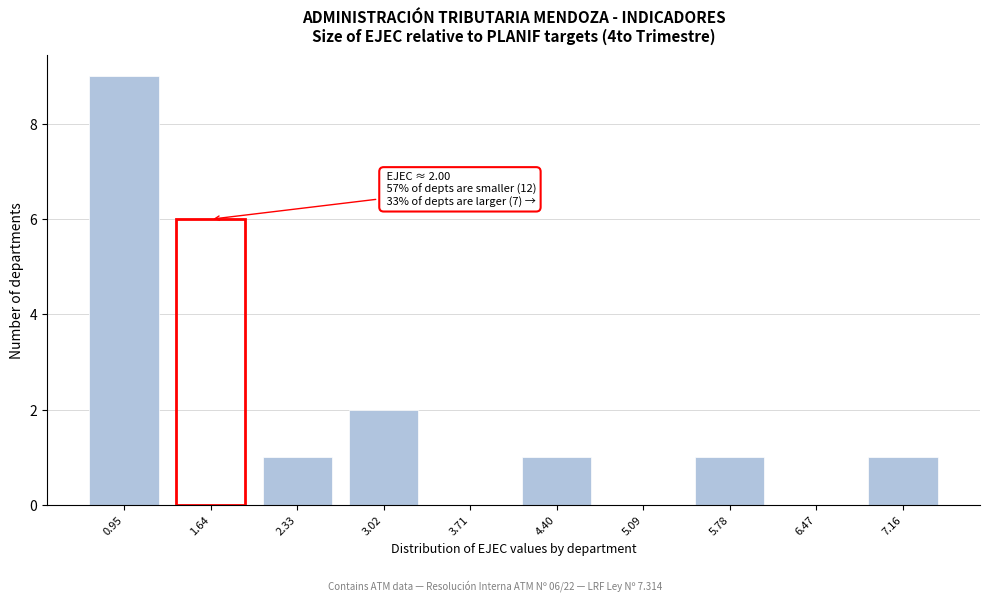

Reading left to right, list all the values displayed in this chart.

0.95=9	1.64=6	2.33=1	3.02=2	3.71=0	4.40=1	5.09=0	5.78=1	6.47=0	7.16=1